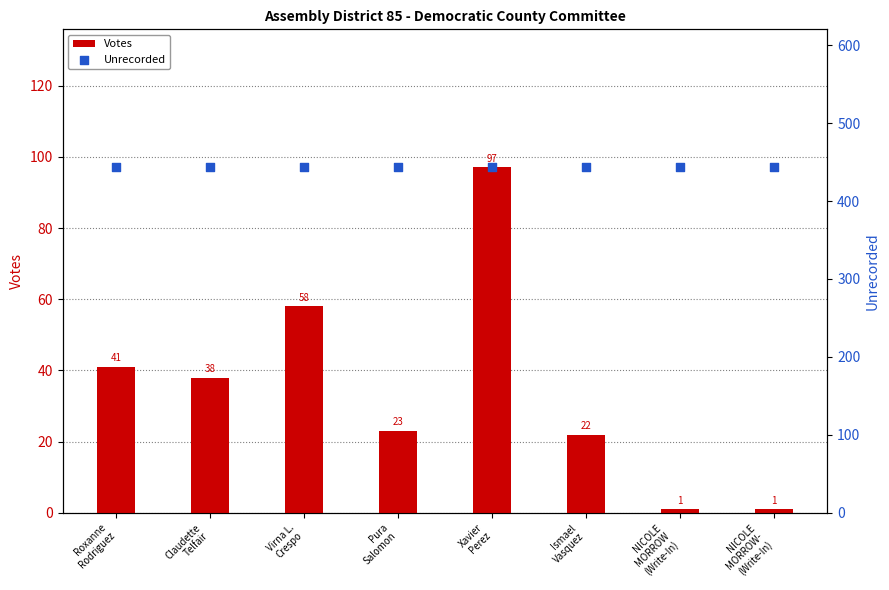

Which series has the largest total across all categories?

Unrecorded